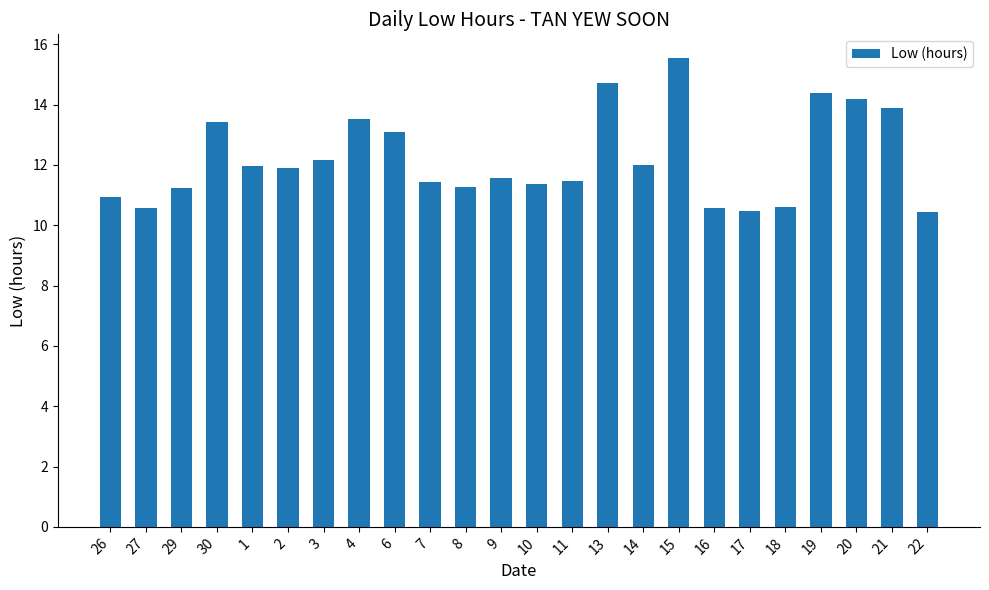

What is the label of the 20th bar from the right?

1